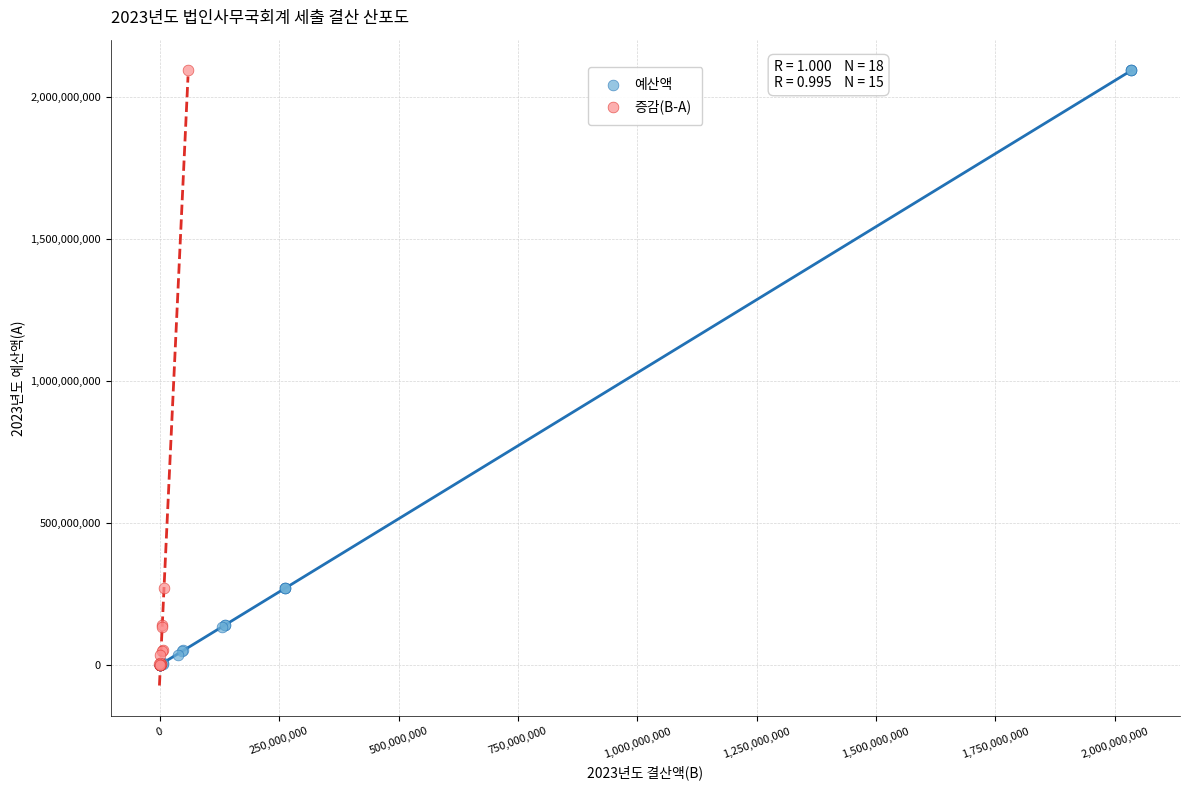

Which series has the widest spread of Y values?

예산액